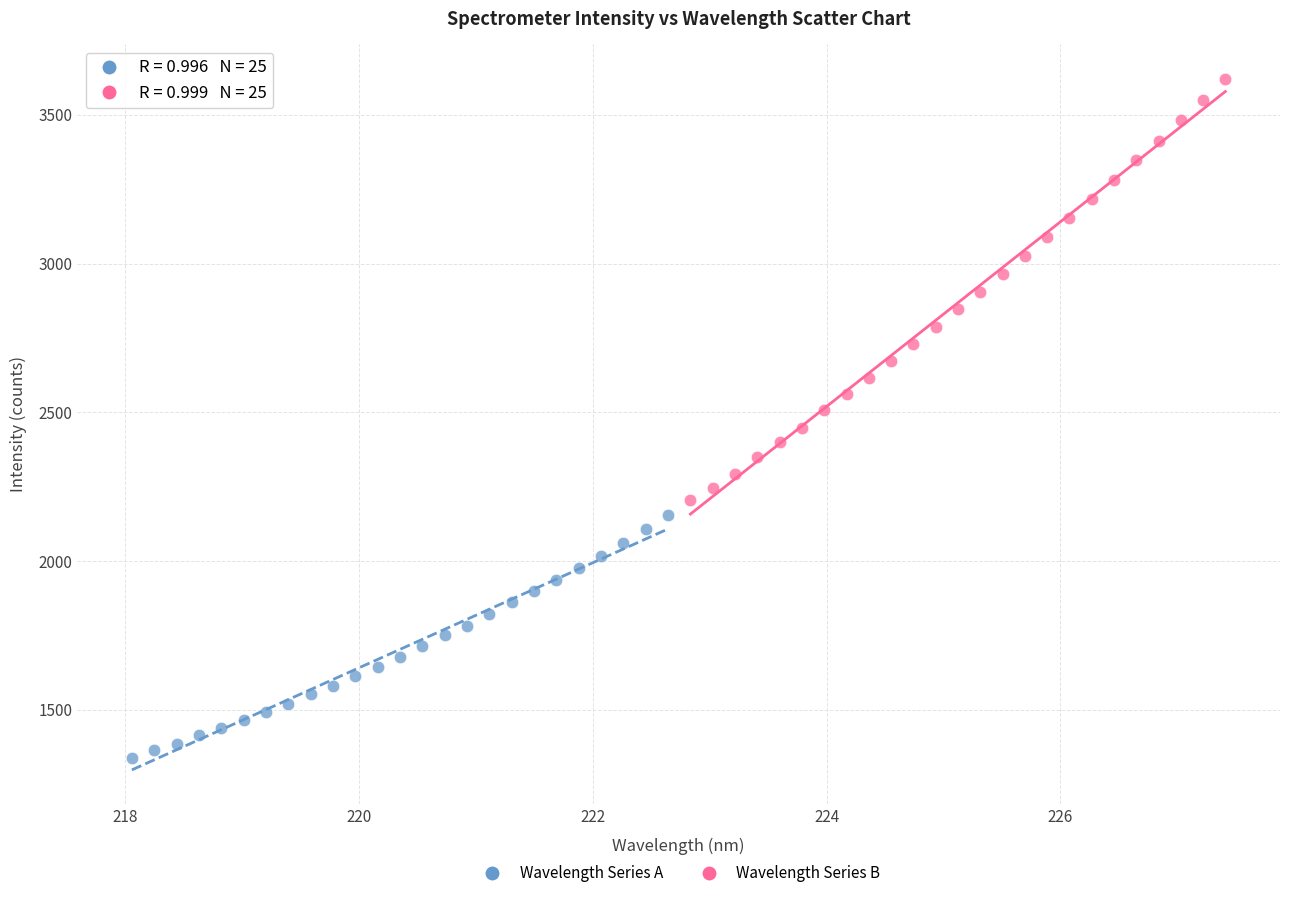

Which series has the widest spread of Y values?

Wavelength Series B